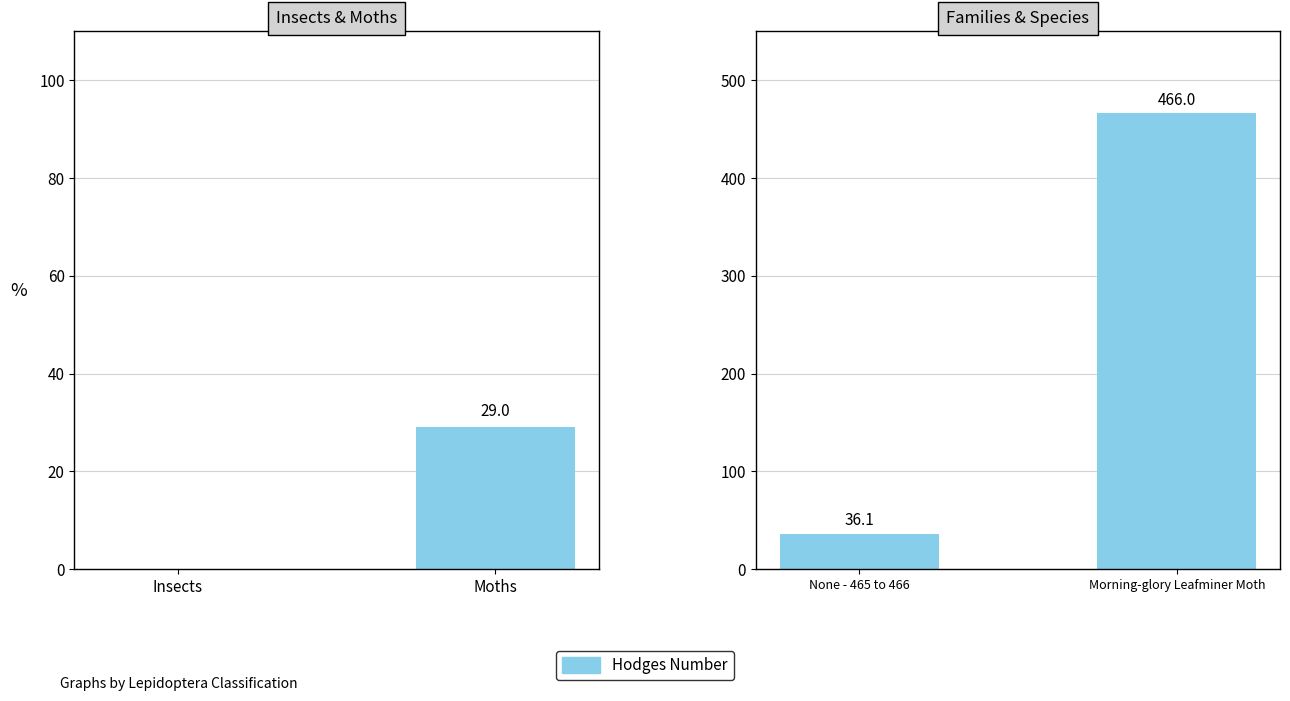

What is the difference between the maximum and minimum values?

429.9